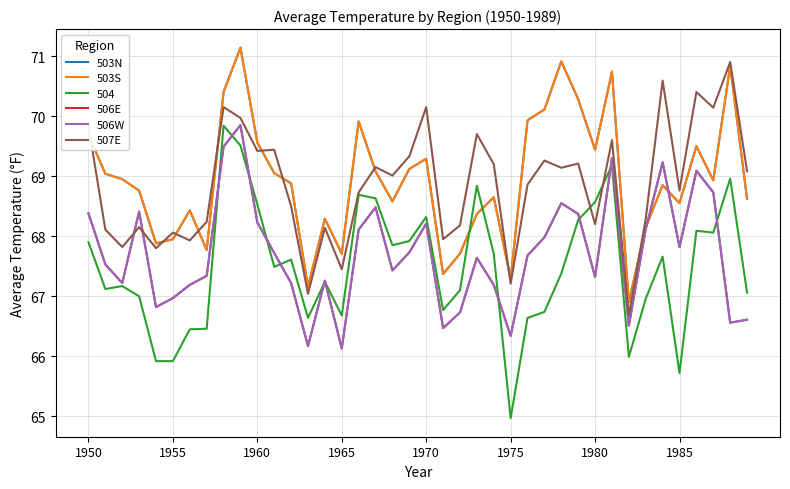

What is the greatest value displayed?

71.1